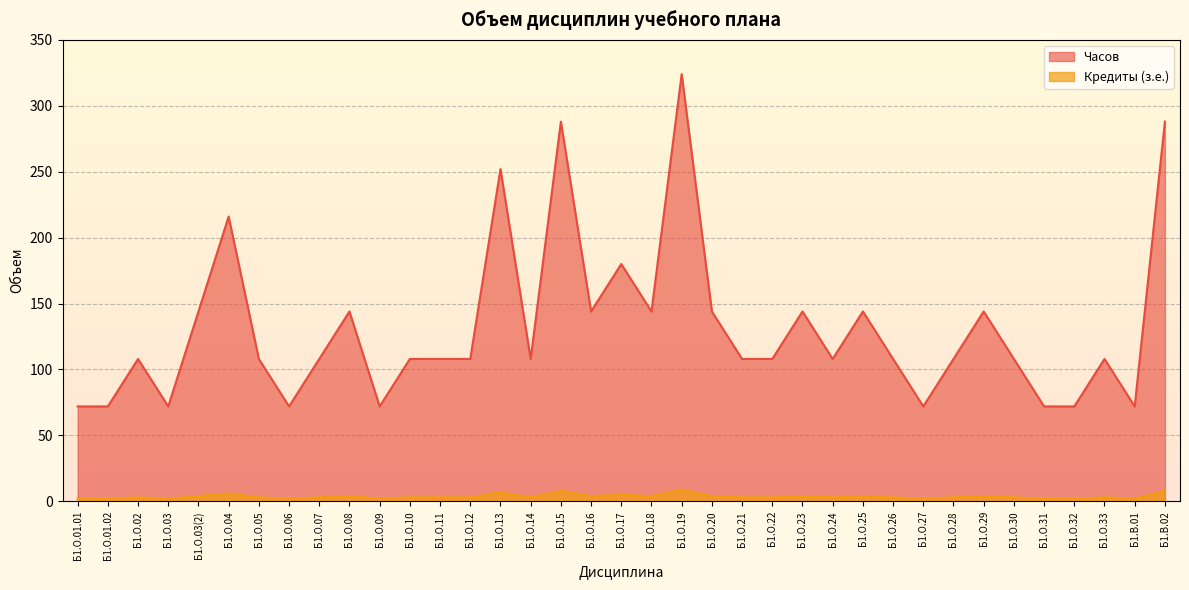

What is the maximum value shown in the chart?

324